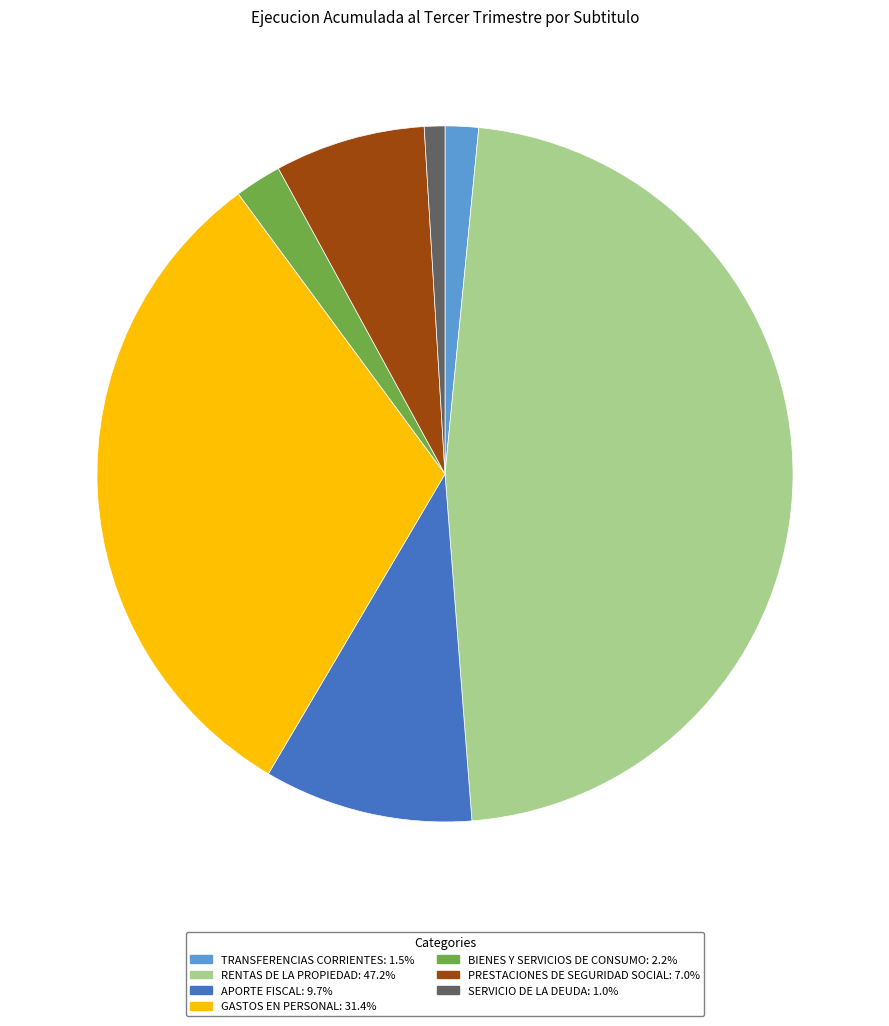

Is there a majority slice in this chart?

No